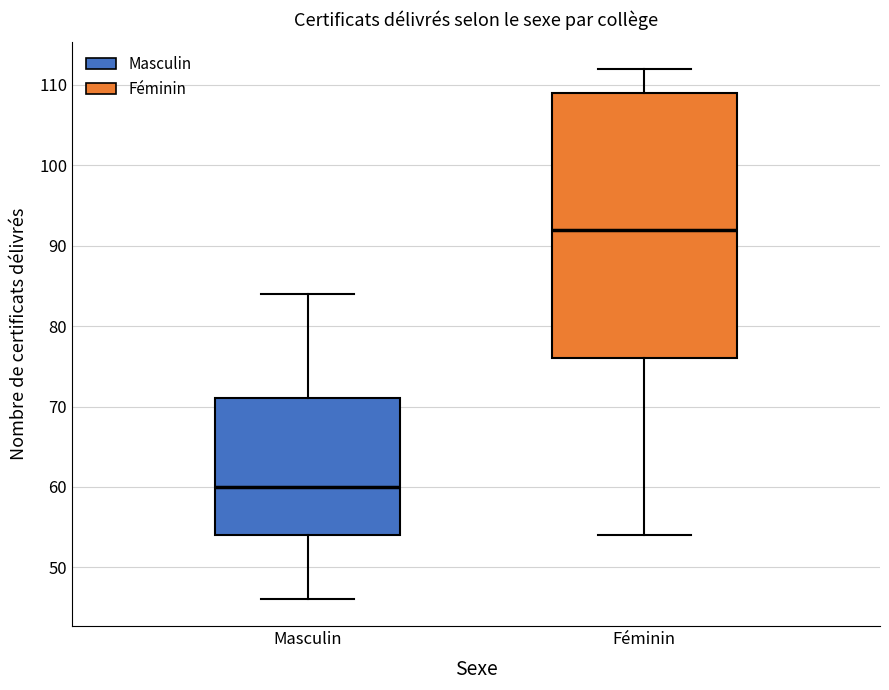

Where does the lower whisker of the box for Féminin end on the y-axis? The values are not printed on the chart, so give them approximately, as read against the axis.

54